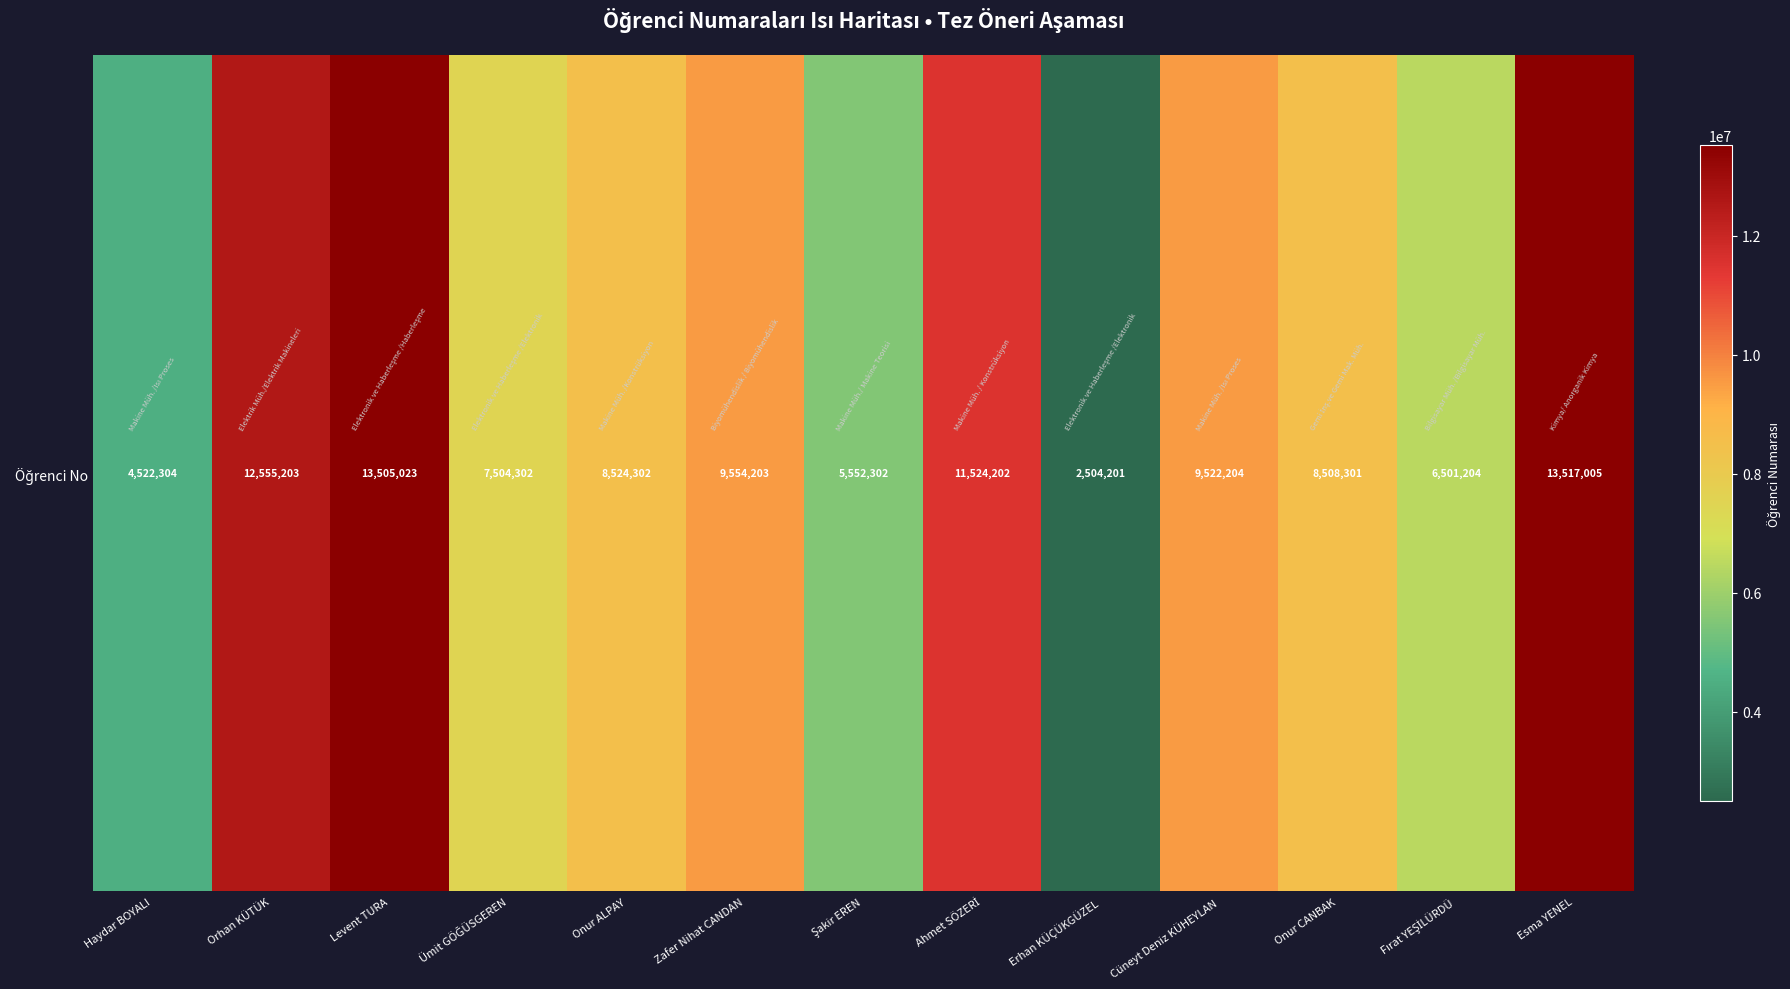

How many categories are shown in the chart?

13